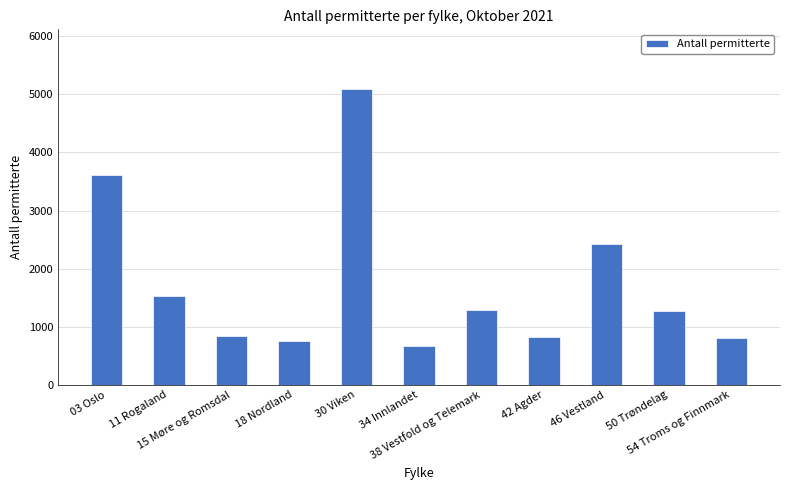

What is the ratio of the value at 46 Vestland to the value at 30 Viken?

0.5